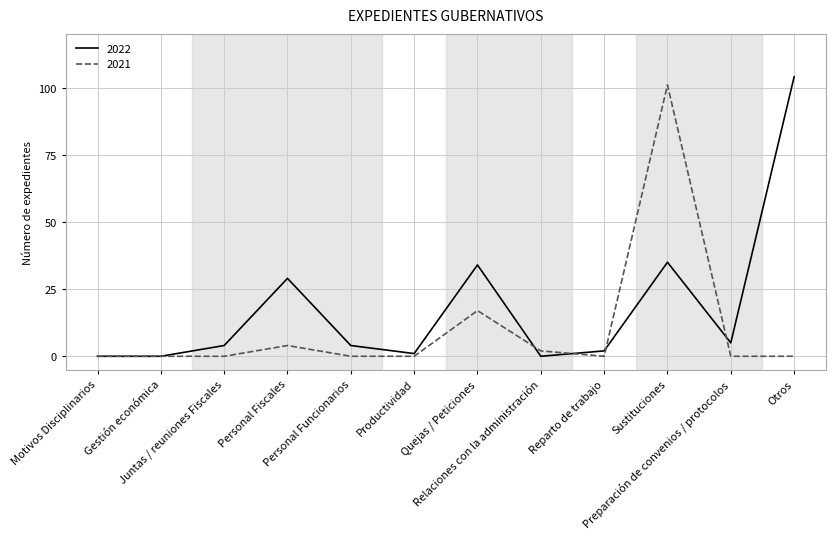

What is the maximum value shown in the chart?

104